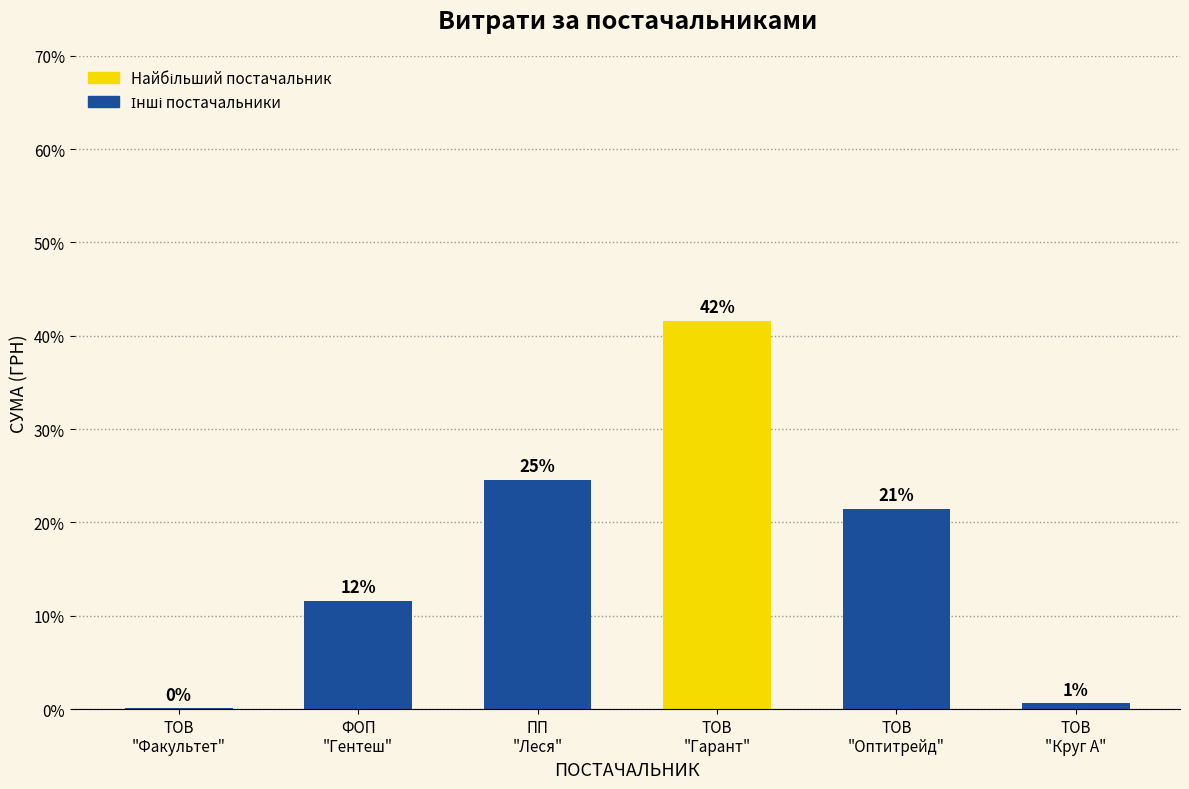

Rank the categories by value from lowest to highest.

ТОВ
"Факультет", ТОВ
"Круг А", ФОП
"Гентеш", ТОВ
"Оптитрейд", ПП
"Леся", ТОВ
"Гарант"